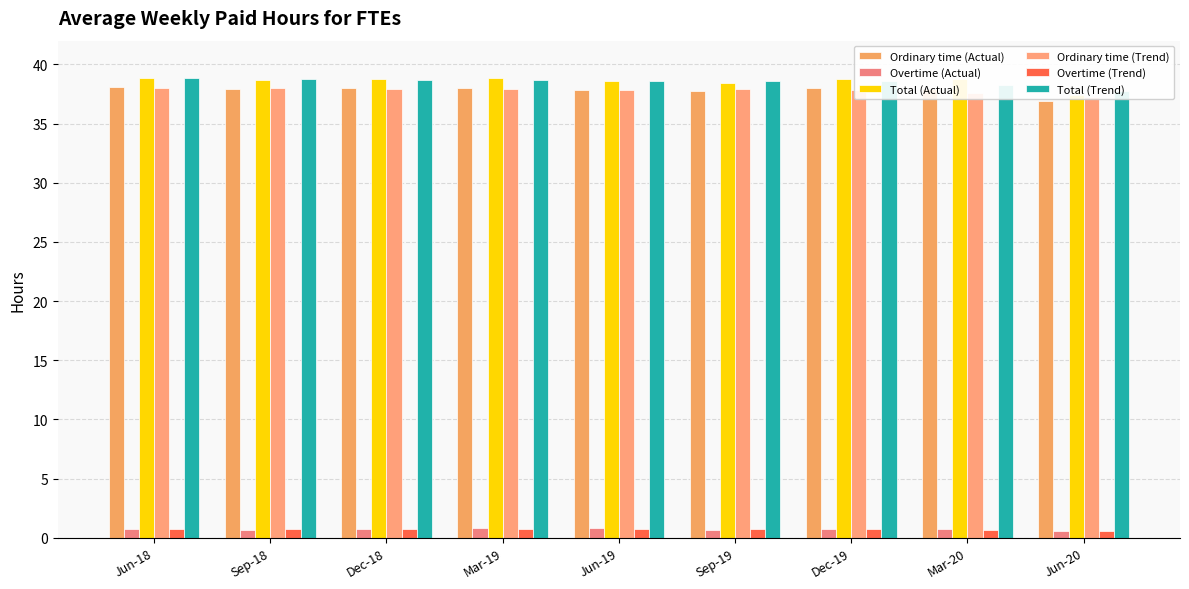

The Ordinary time (Trend) series shows 37.2 at Jun-20. True or false?

True